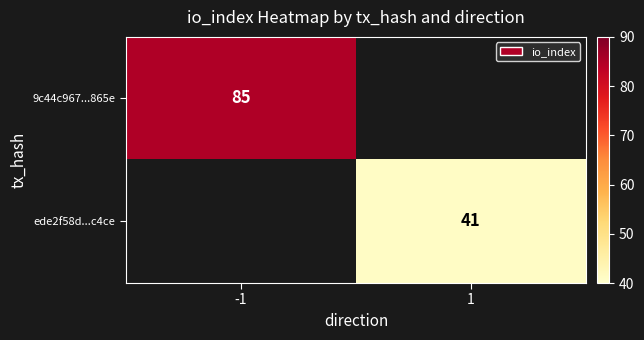

The value of 9c44c967...865e at -1 is 26. True or false?

False